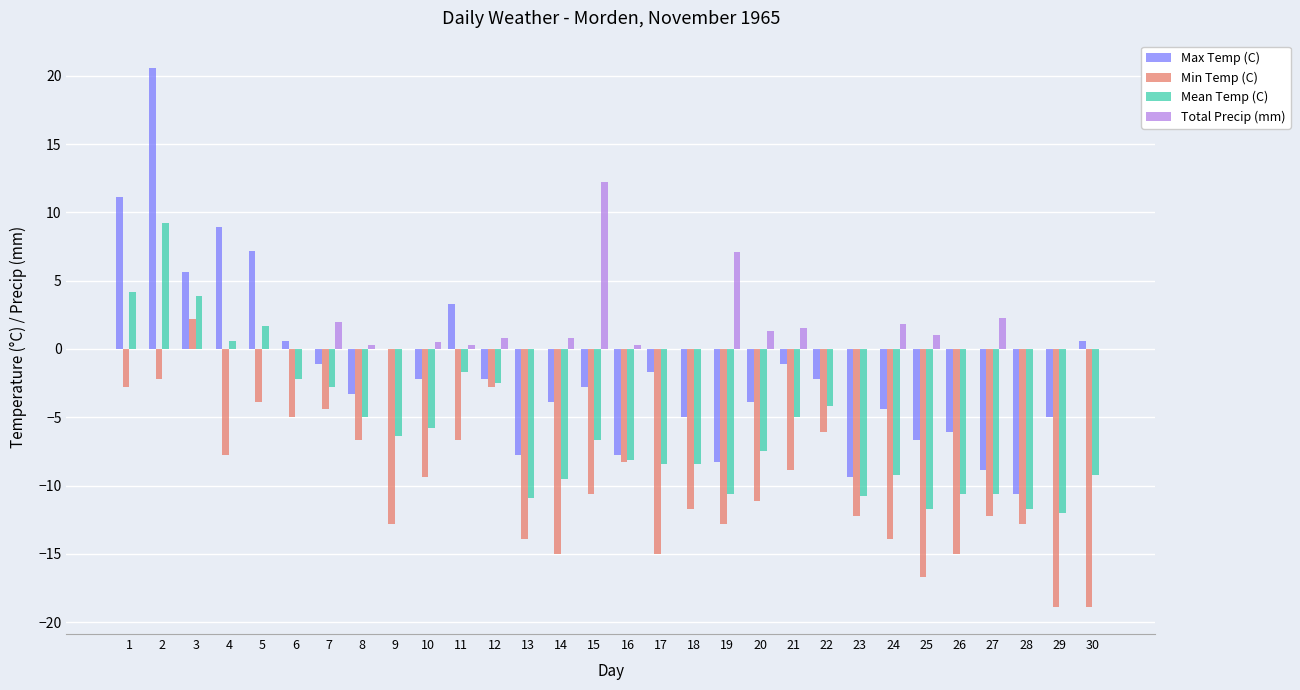

At which label does Total Precip (mm) reach its peak?

15